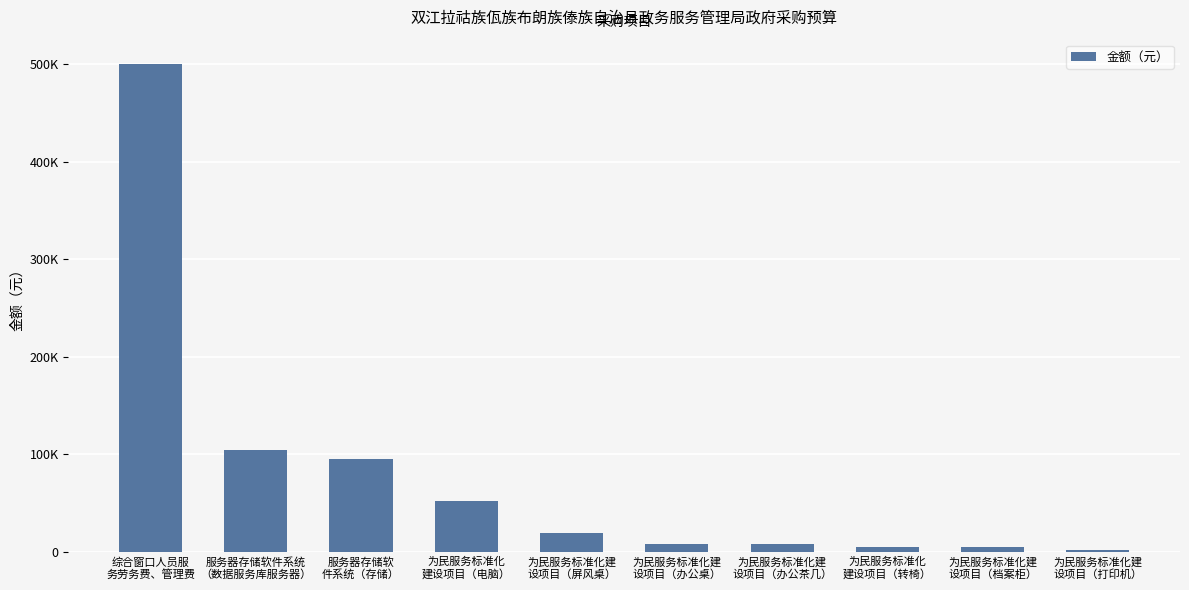

Between 综合窗口人员服
务劳务费、管理费 and 服务器存储软件系统
（数据服务库服务器）, which is larger?

综合窗口人员服
务劳务费、管理费